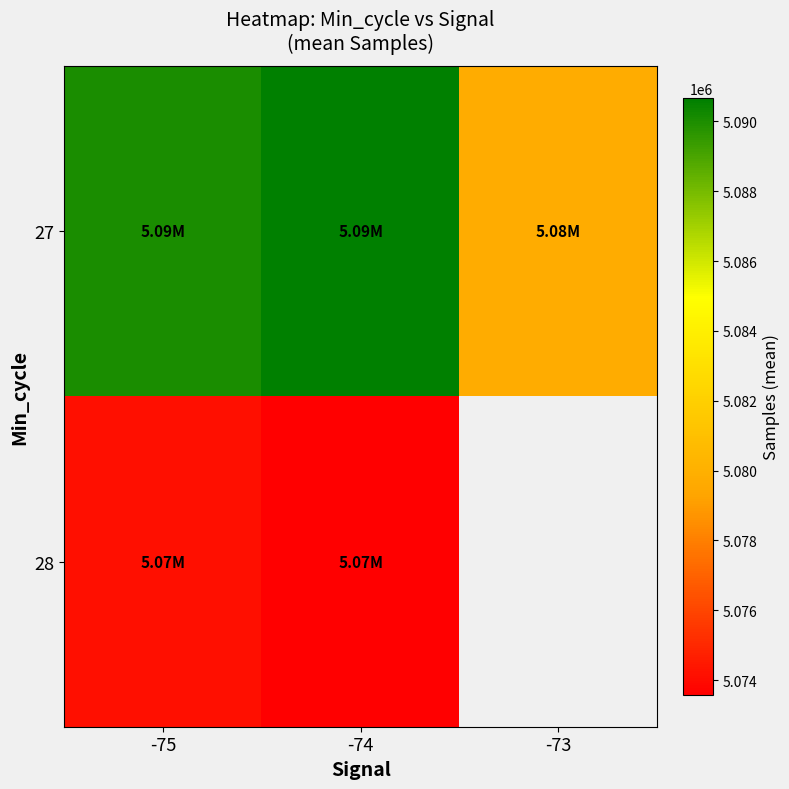

What is the difference between the maximum and second lowest values in the 27 series?

615.9